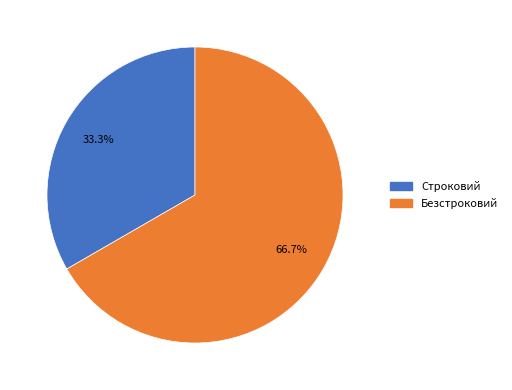

Rank the categories by value from lowest to highest.

Строковий, Безстроковий